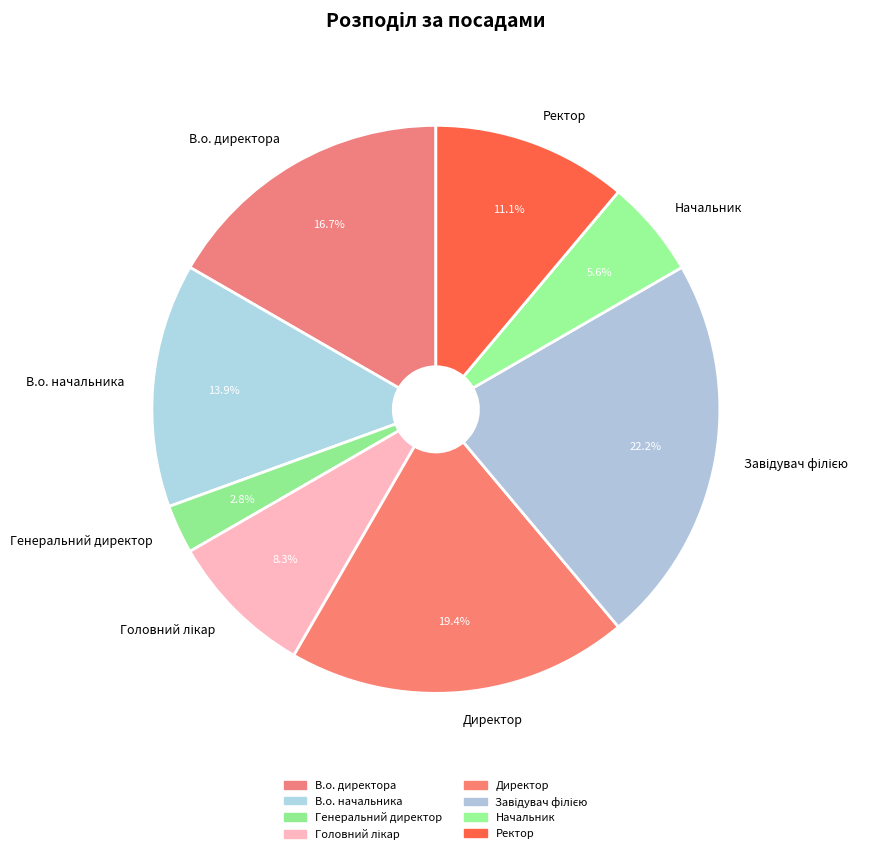

To the nearest percent, what is the average slice percentage?

12%